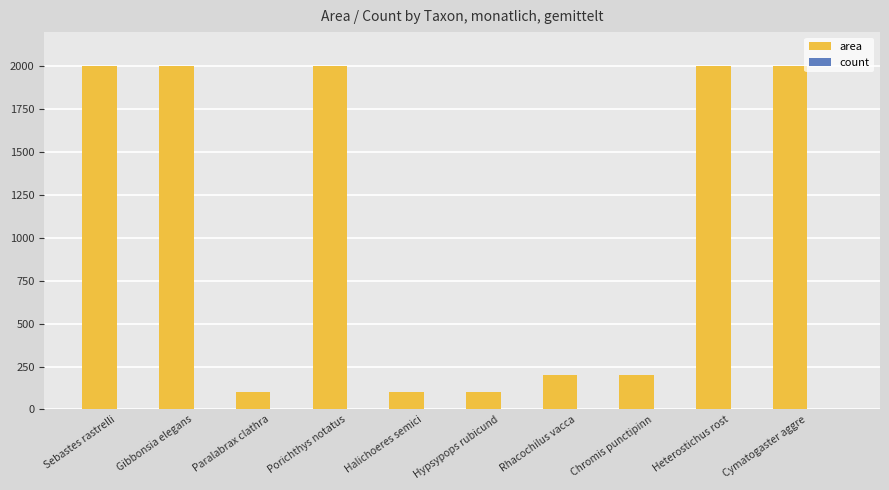

What is the label of the 10th bar from the left?

Cymatogaster aggre